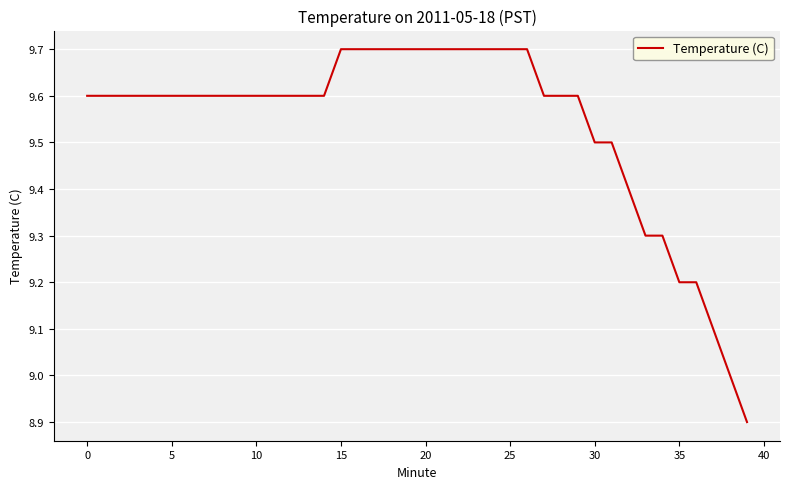

What is the difference between the maximum and minimum values?

0.8